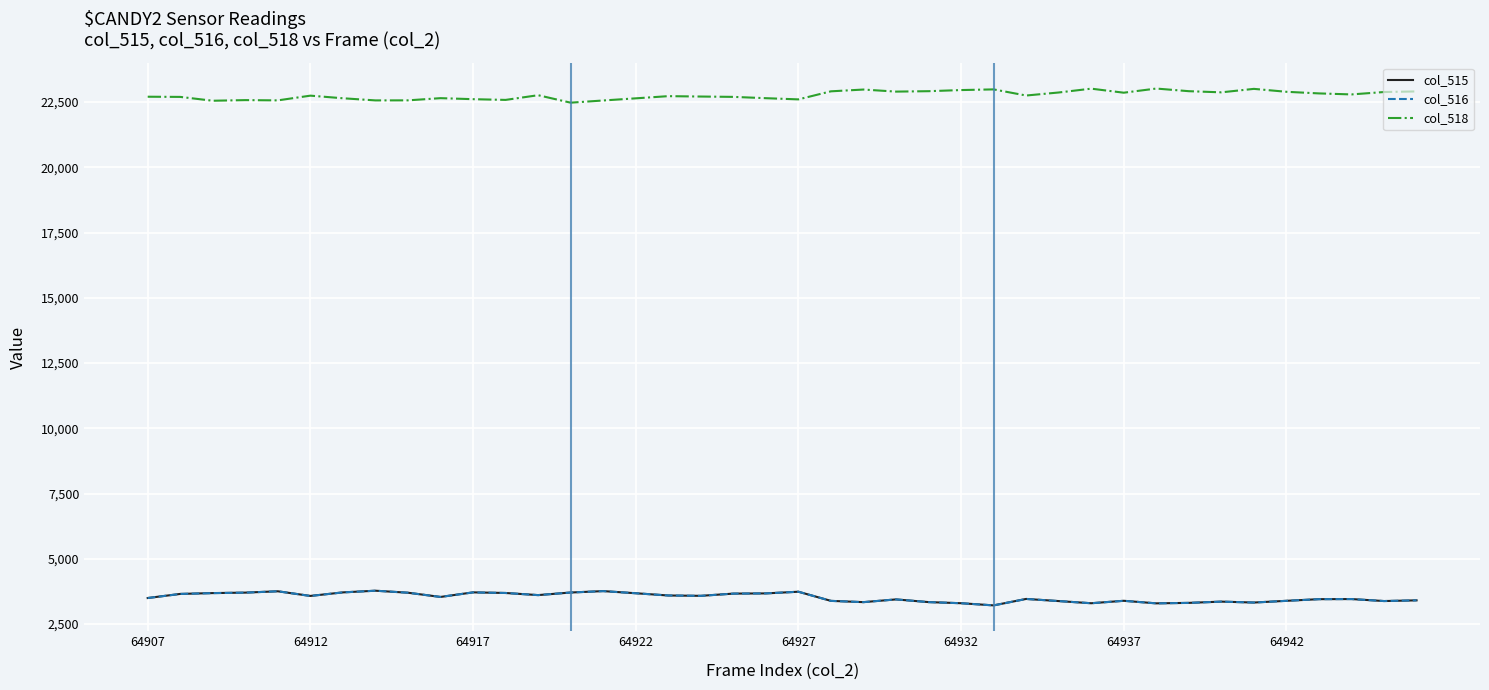

True or false: col_515 and col_518 intersect in this chart.

False